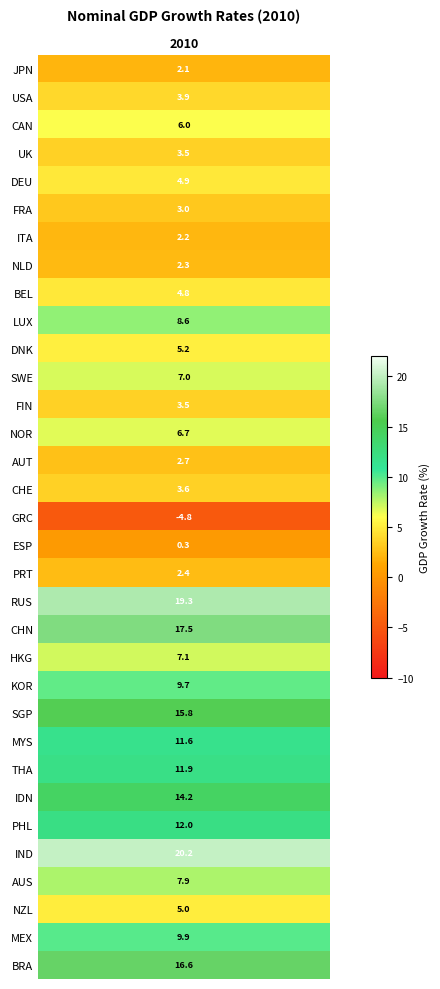

Is it true that the value at NLD is 2.3?

True